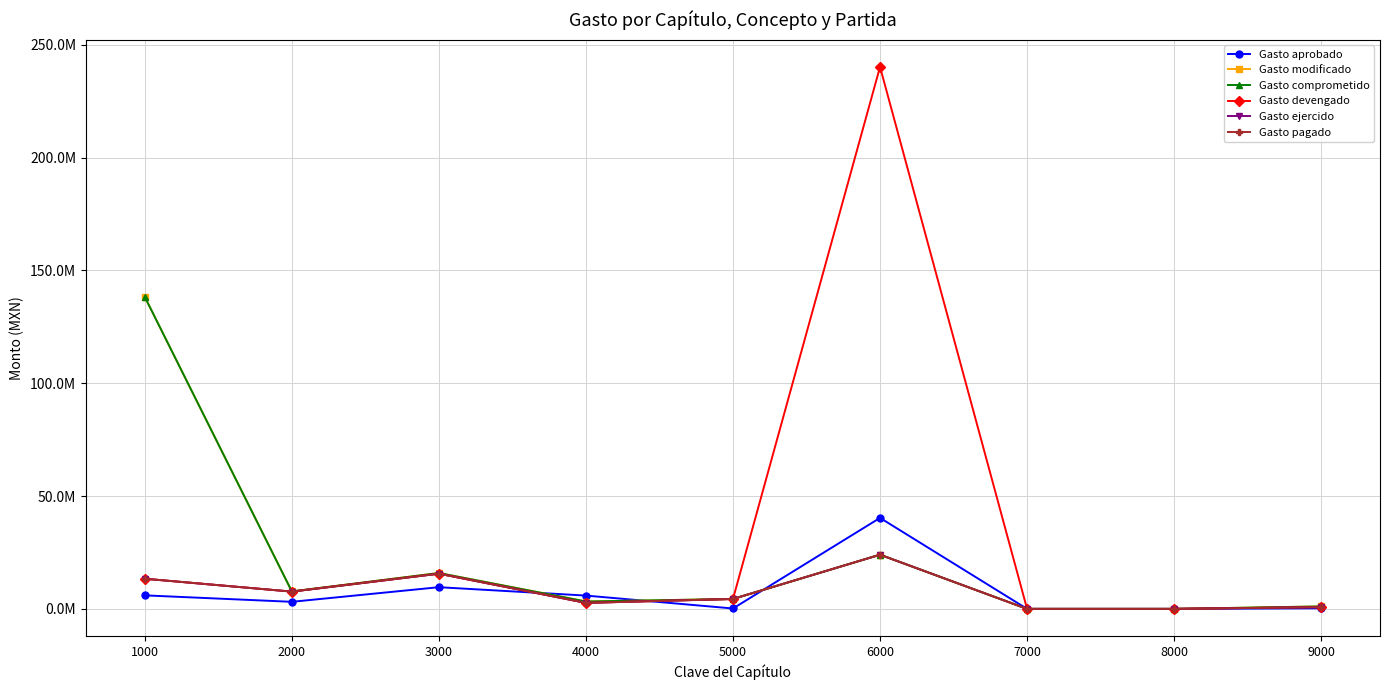

At which category is the sum across all series the highest?

6000